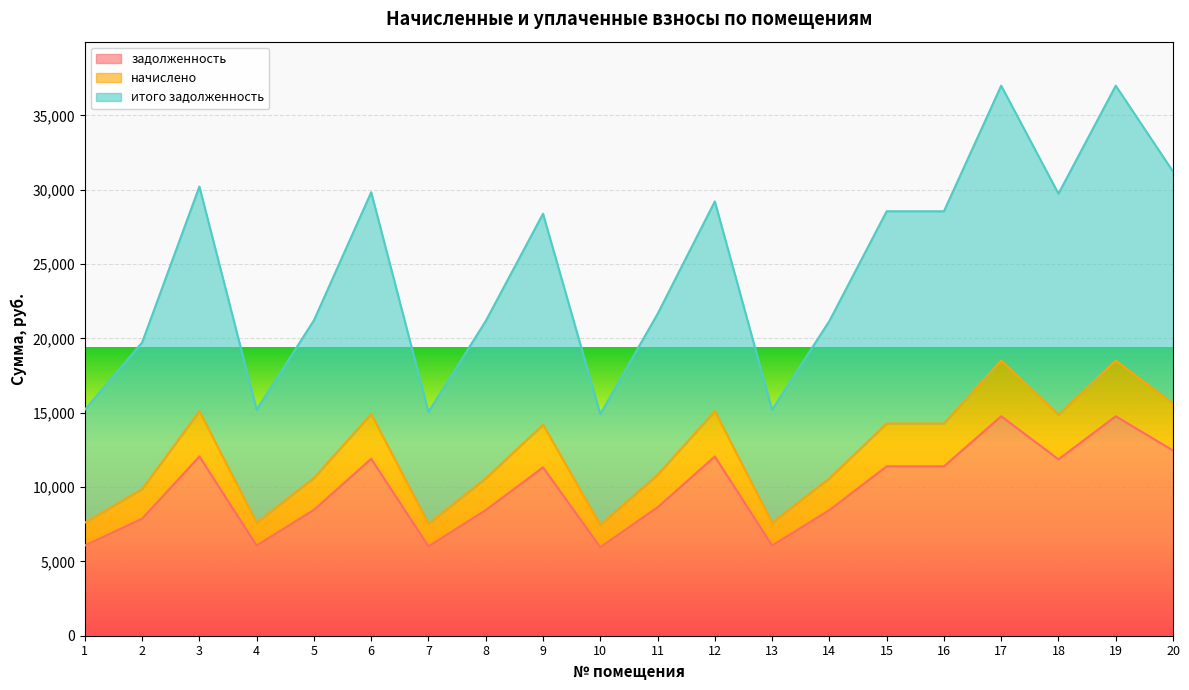

The начислено series shows 15109.7 at 3. True or false?

True